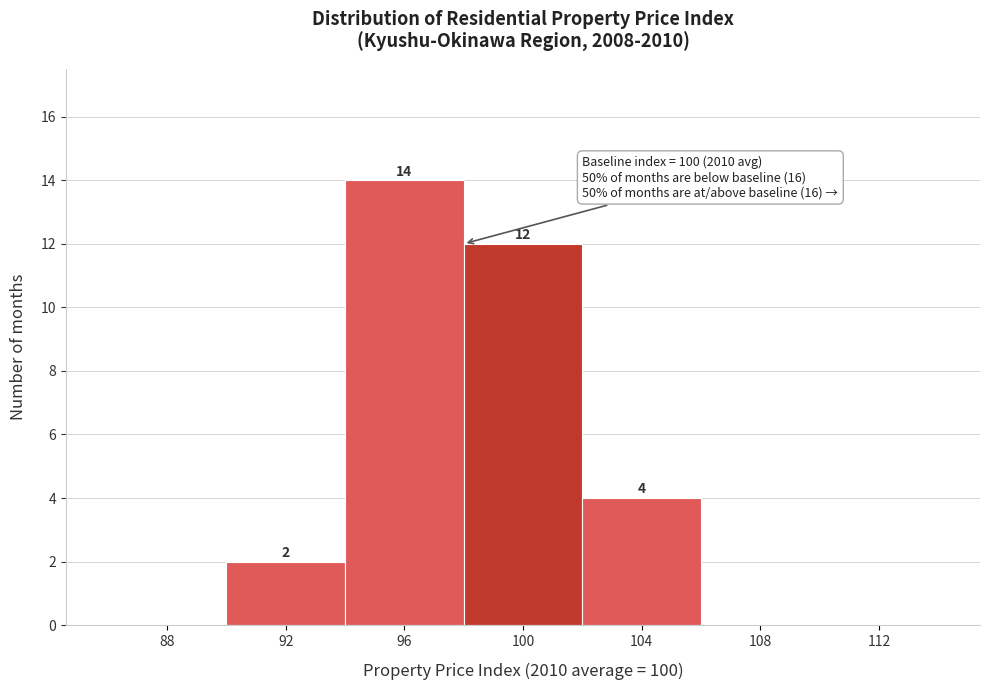

Reading left to right, transcribe all the data shown in this chart.

88=0	92=2	96=14	100=12	104=4	108=0	112=0